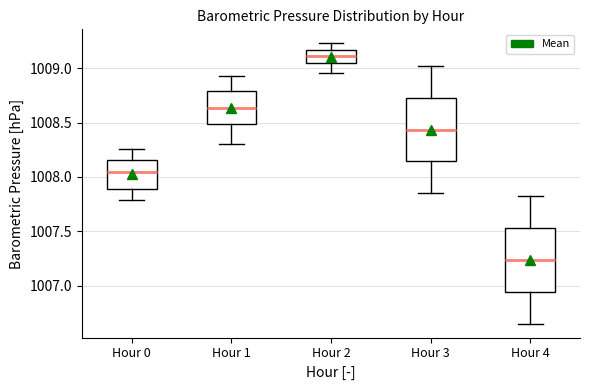

Which box's median line is the highest?

Hour 2